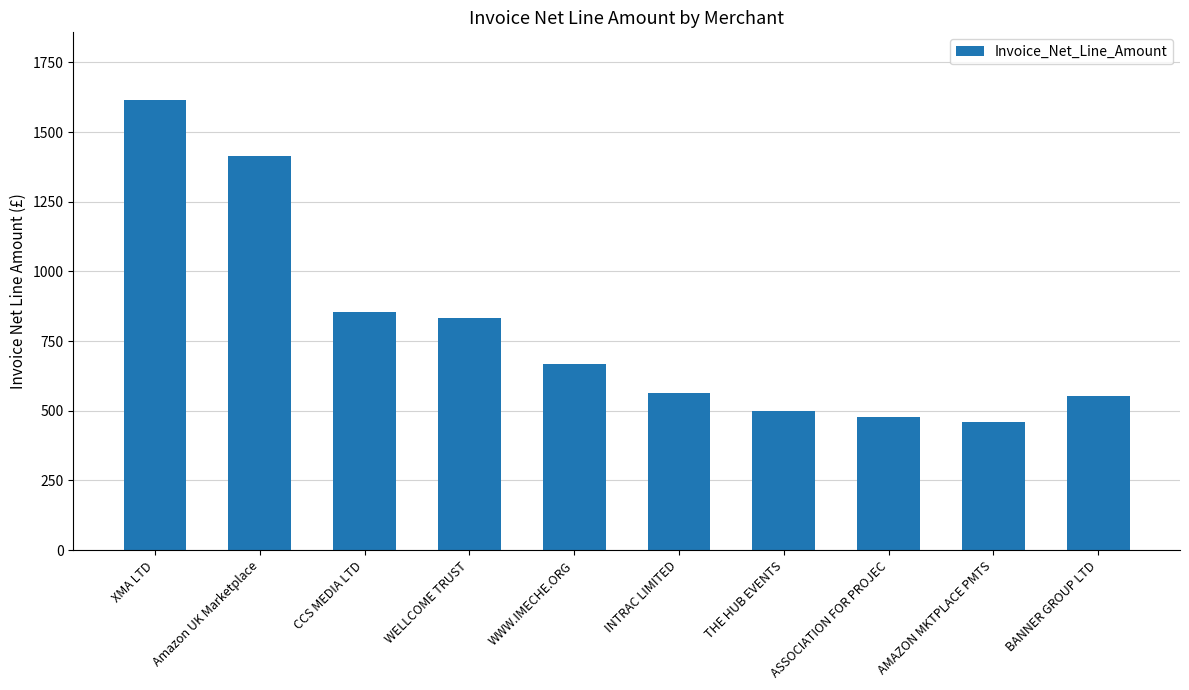

True or false: the data shows 479.2 at ASSOCIATION FOR PROJEC.

True